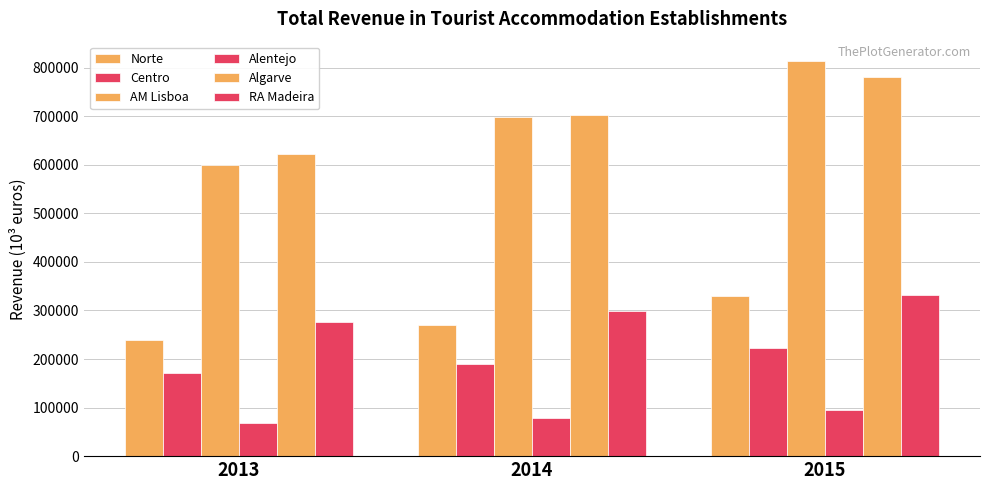

What is the difference between the highest and lowest values at 2015?

718325.6